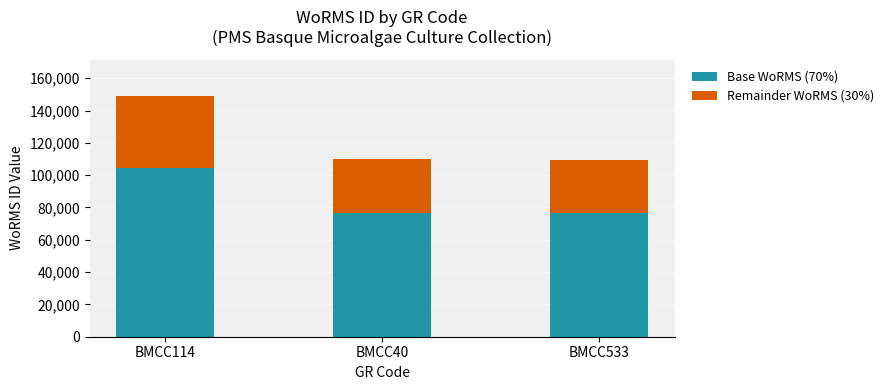

At which label does Base WoRMS (70%) reach its peak?

BMCC114